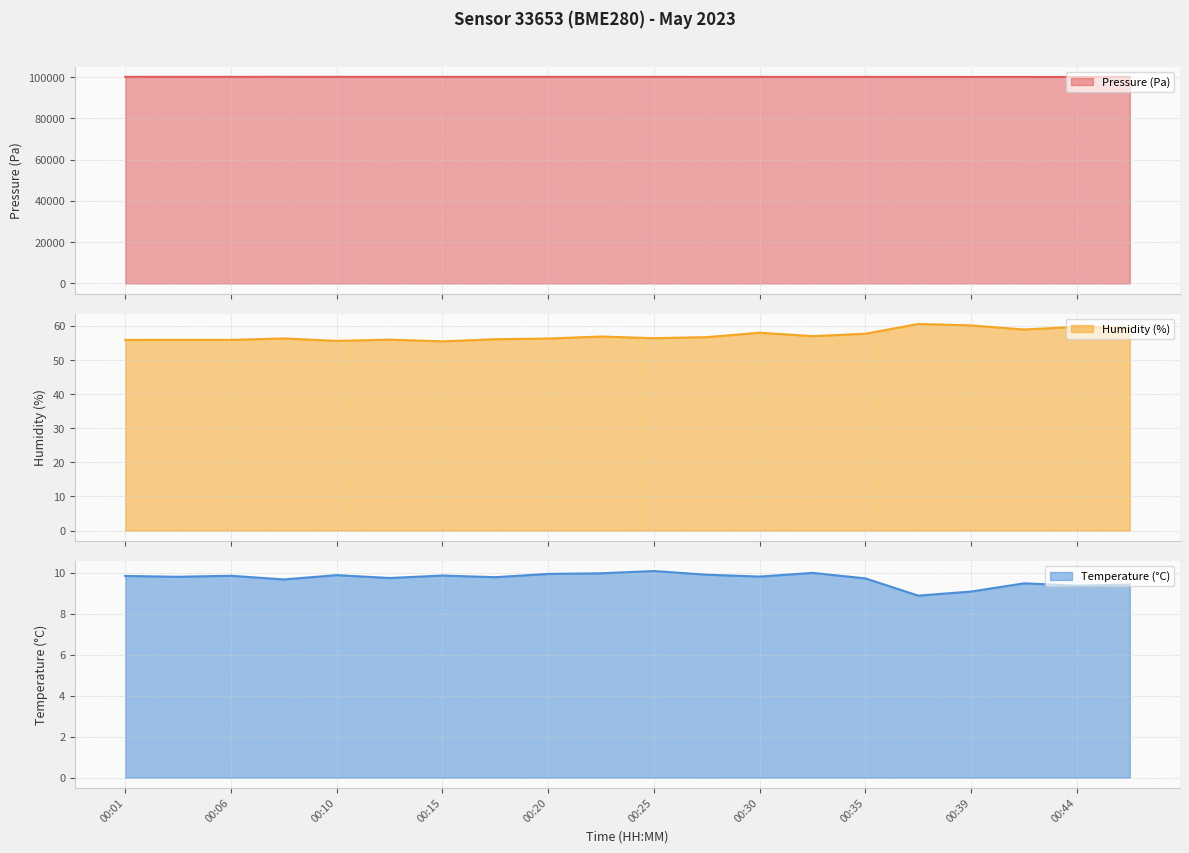

At 11, list the series in order from largest to smallest.

Pressure (Pa), Humidity (%), Temperature (°C)